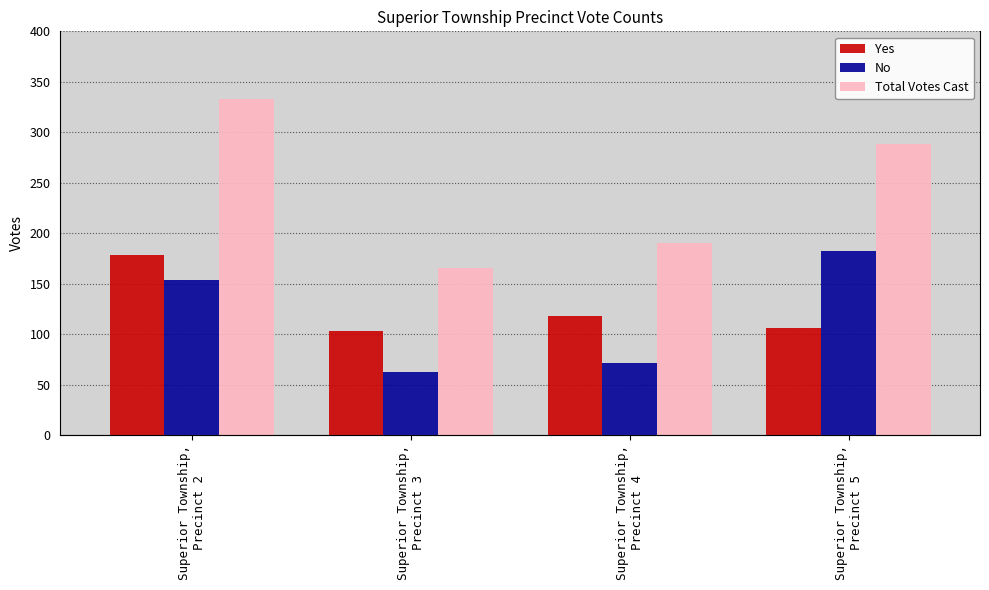

What is the difference between the Yes values at Superior Township,
Precinct 2 and Superior Township,
Precinct 3?

76